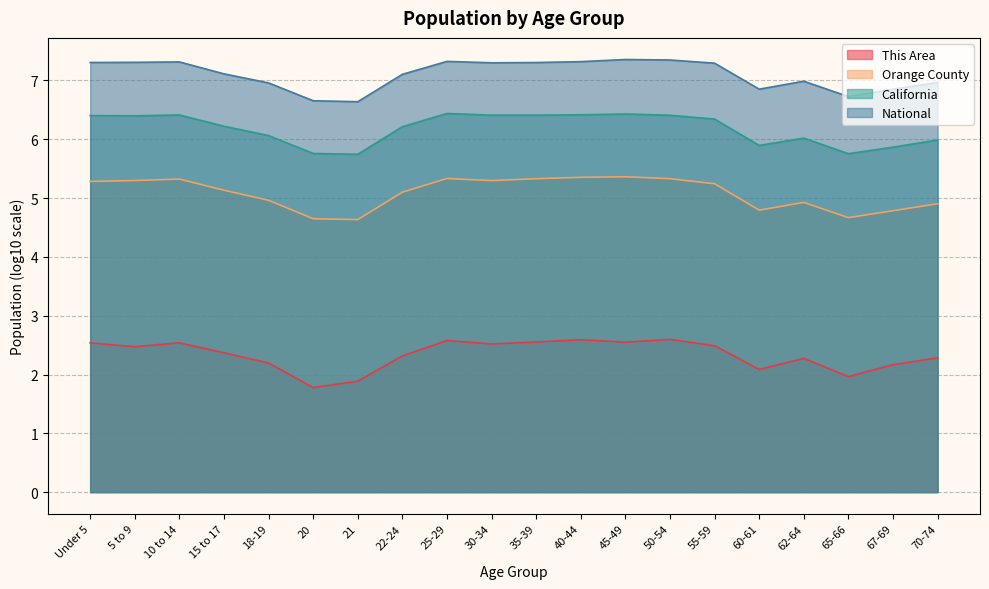

Where does the Orange County series first go above 5?

Under 5